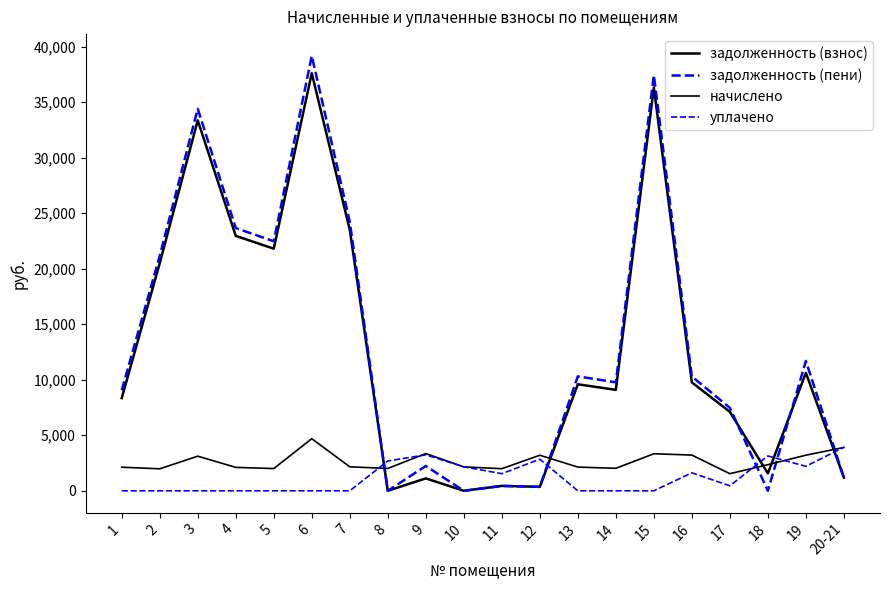

How many values in the начислено series exceed 2159?

10